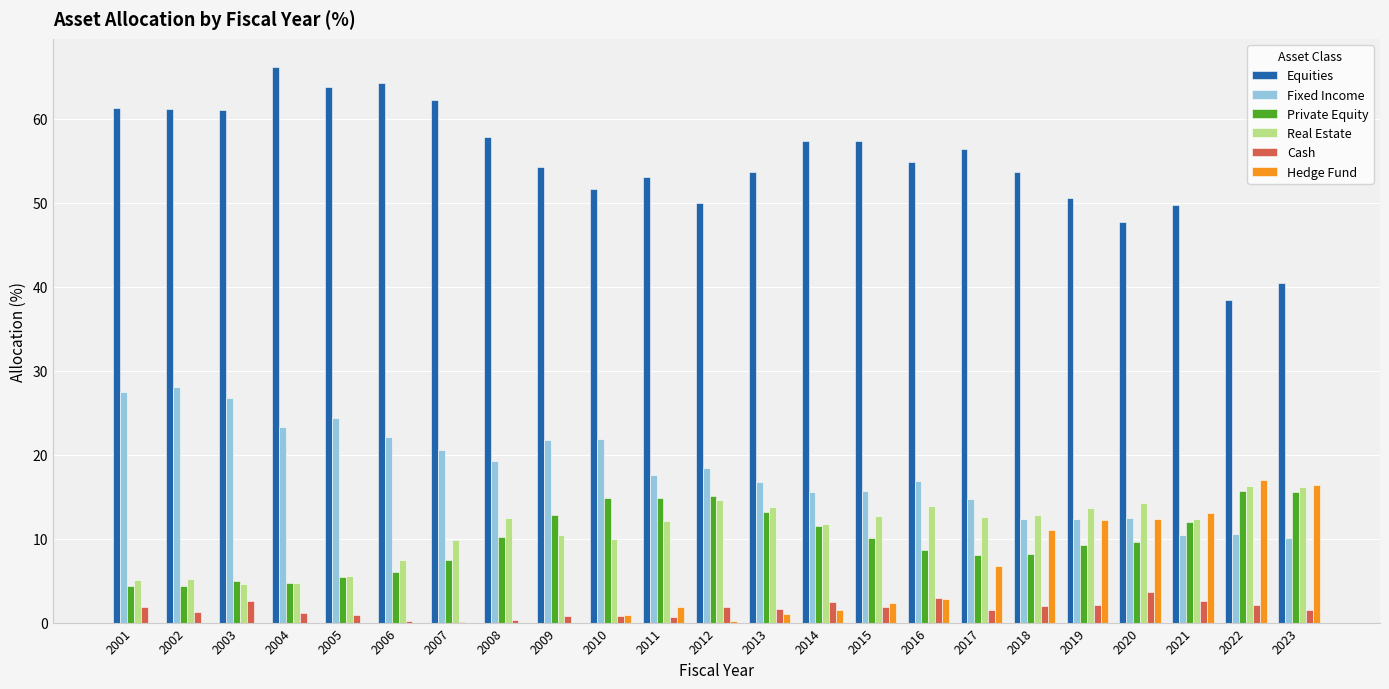

True or false: Private Equity has a value of 5.8 at 2010.

False